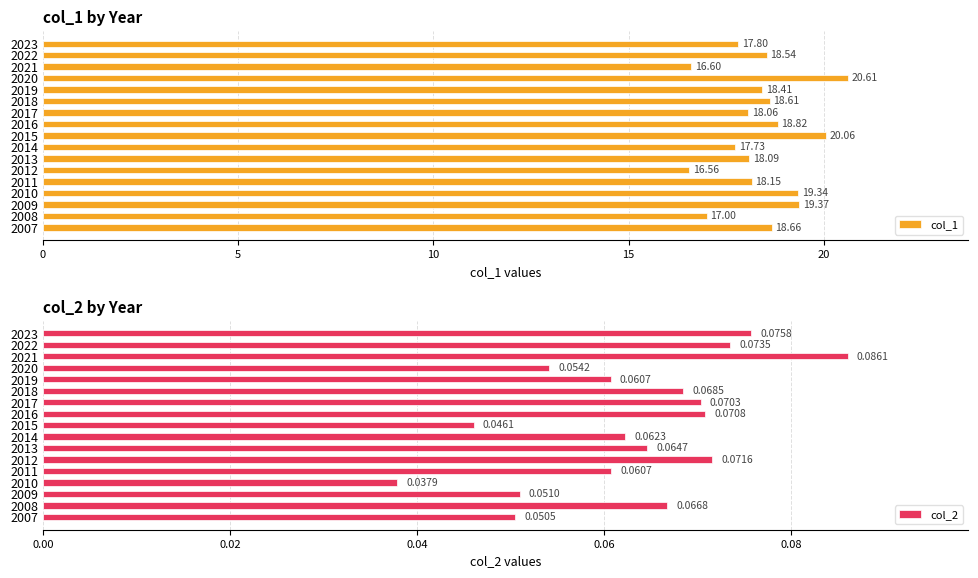

True or false: col_1 has a value of 18.5 at 2022.

True